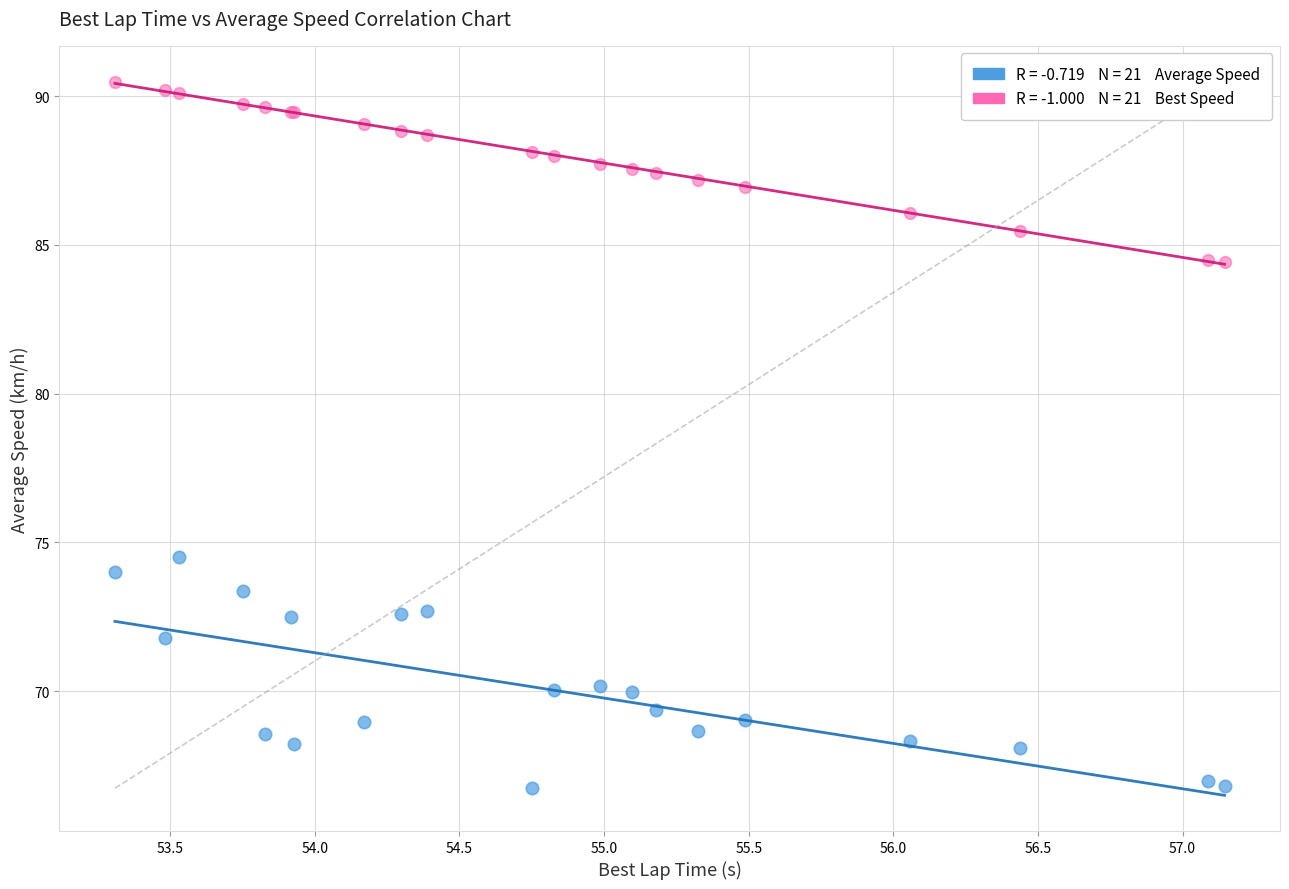

Across all series, what Y value is closest to 78?

74.5